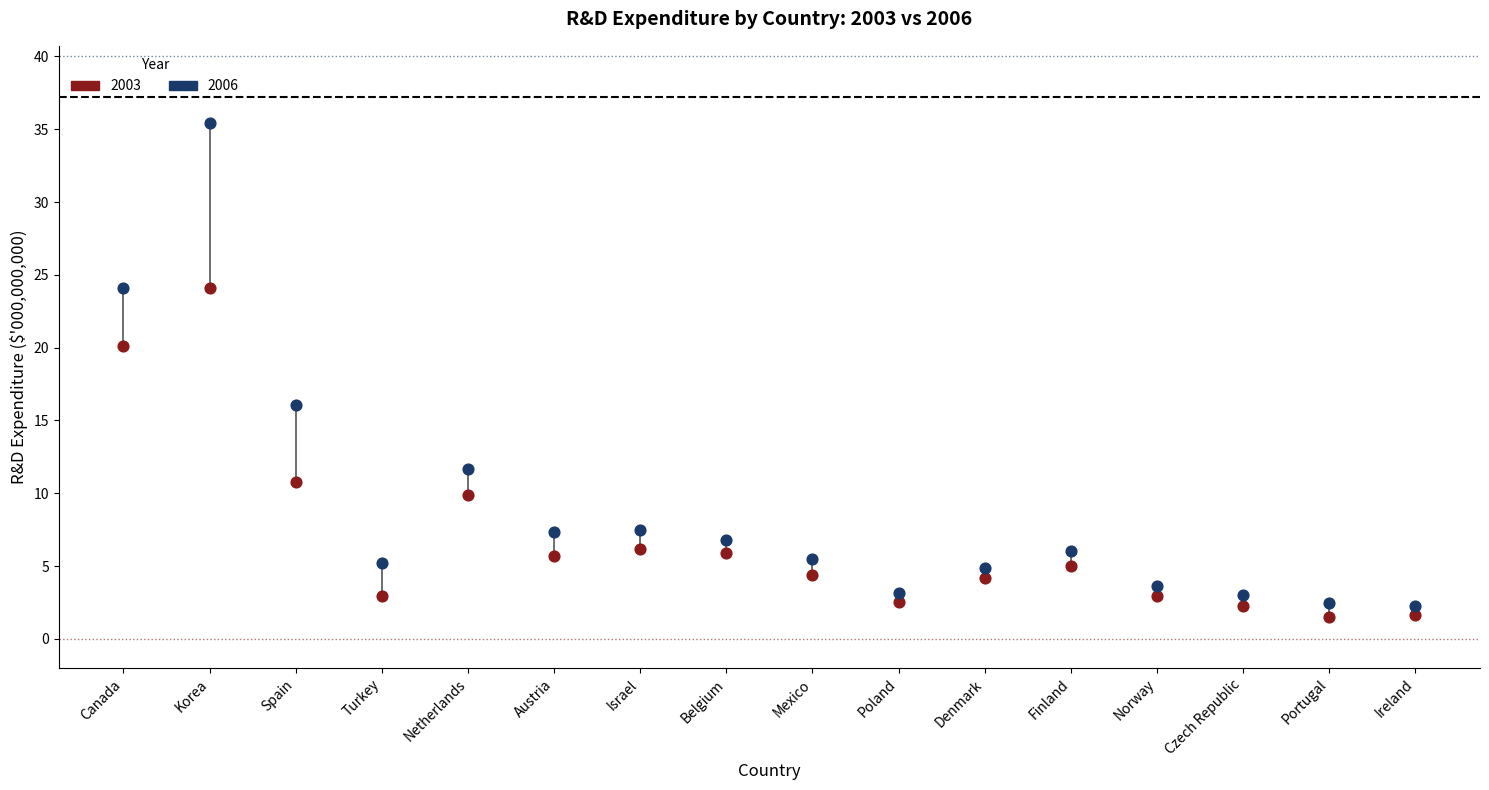

Which series has the largest Y range (max minus min)?

2006